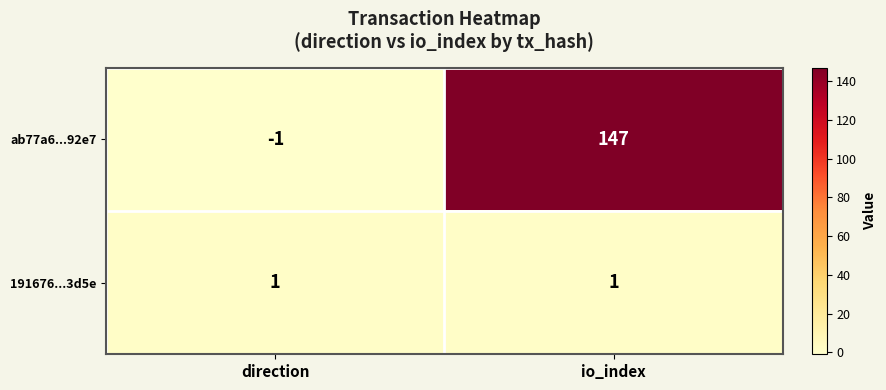

Which series changed the most between direction and io_index?

ab77a6...92e7